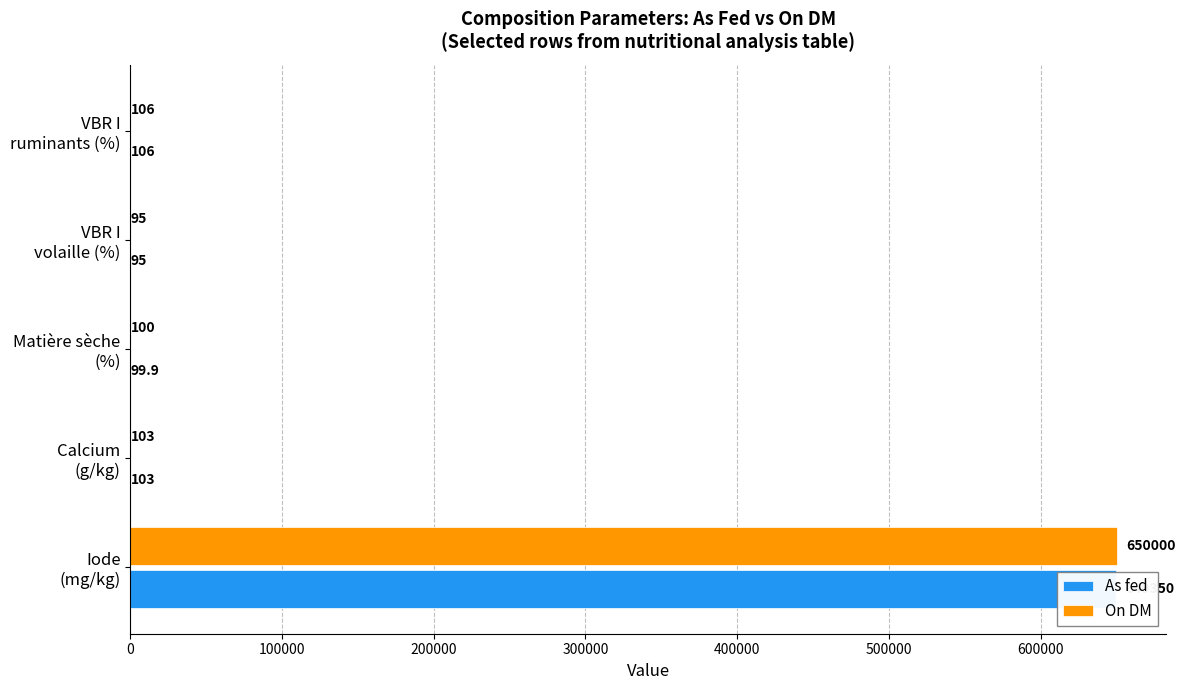

At how many categories does at least one series exceed 267983?

1